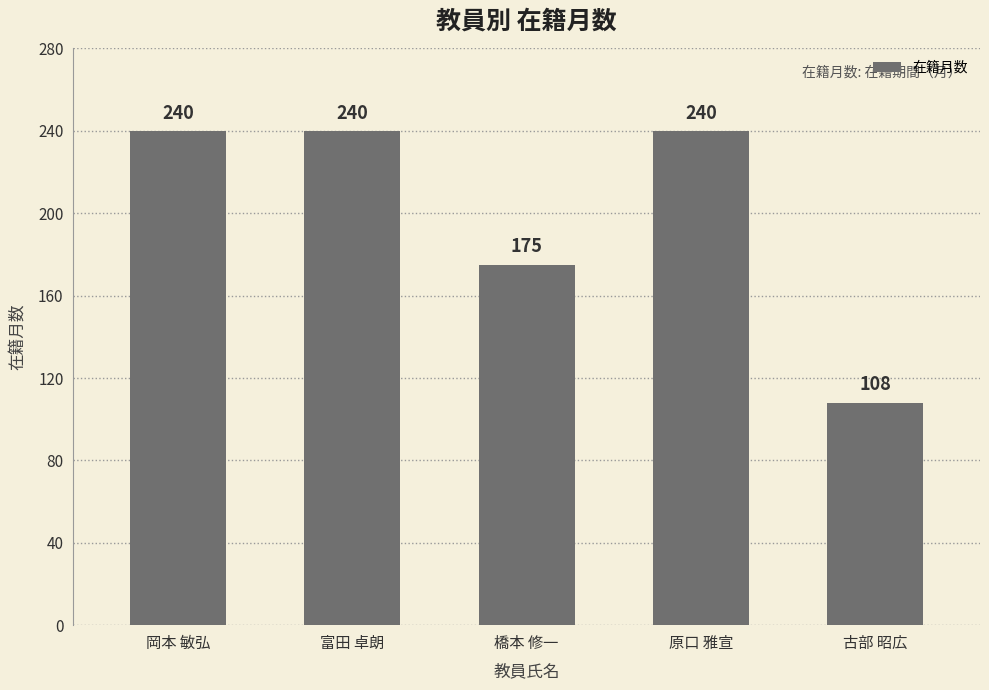

Count the number of data series in this chart.

1